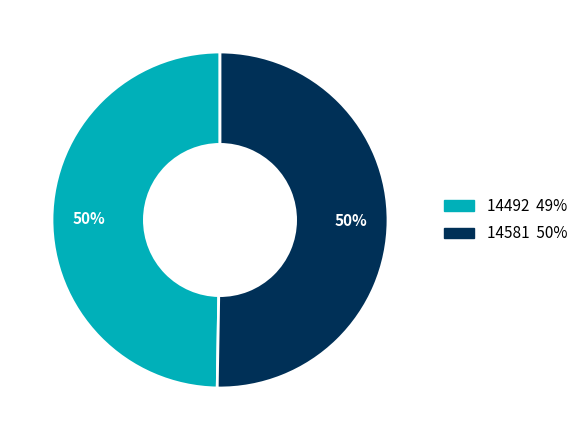

To the nearest percent, what is the combined percentage of 14581 and 14492?

100%